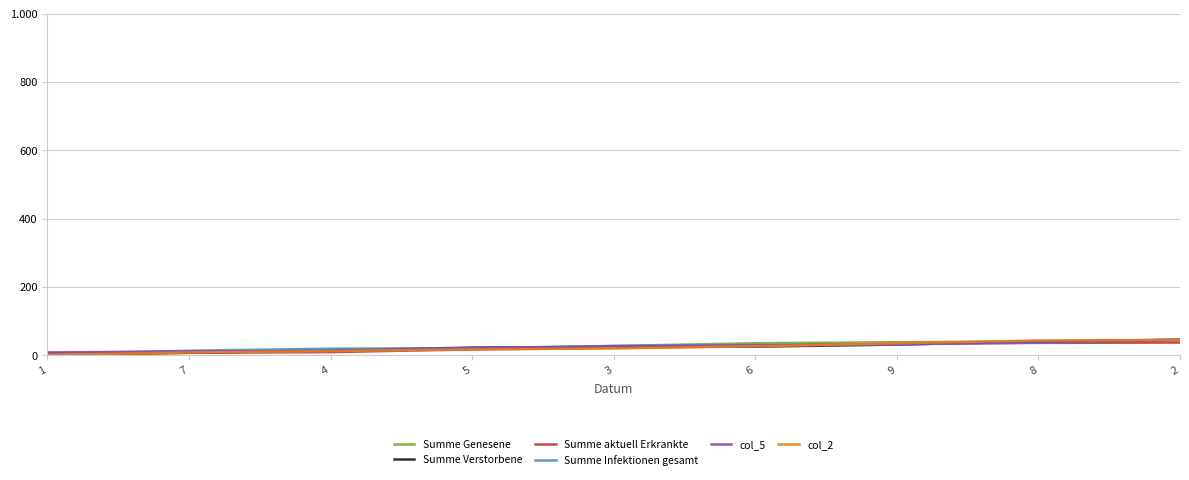

Rank the series at 1 from lowest to highest value.

Summe aktuell Erkrankte, col_2, Summe Verstorbene, Summe Infektionen gesamt, Summe Genesene, col_5